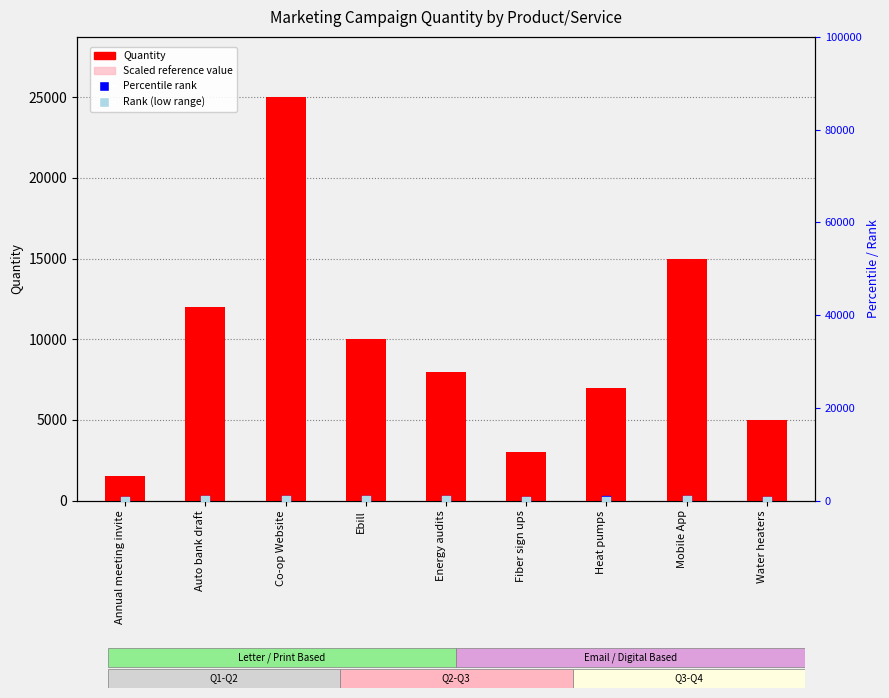

Approximately how many times larger is the value at Annual meeting invite compared to Mobile App?

0.1